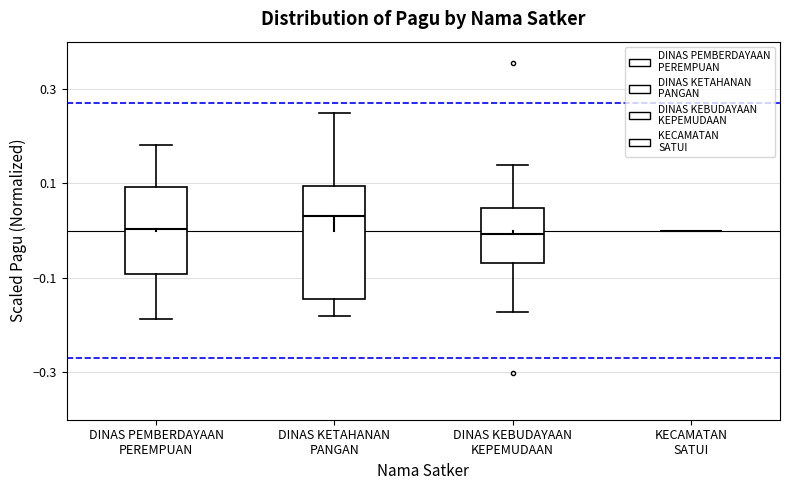

Reading left to right, transcribe this box plot: for each box, give where its median line is, the range the box spans, and where its two whiskers end, as read against the y-axis. The values are not printed on the chart, so give them approximately, as read against the axis.

DINAS PEMBERDAYAAN PEREMPUAN: median 0.00, box -0.10 to 0.10, whiskers -0.18 to 0.18
DINAS KETAHANAN PANGAN: median 0.04, box -0.14 to 0.10, whiskers -0.18 to 0.24
DINAS KEBUDAYAAN KEPEMUDAAN: median 0.00, box -0.06 to 0.04, whiskers -0.18 to 0.14
KECAMATAN SATUI: box collapsed to a line at 0.00, whiskers 0.00 to 0.00